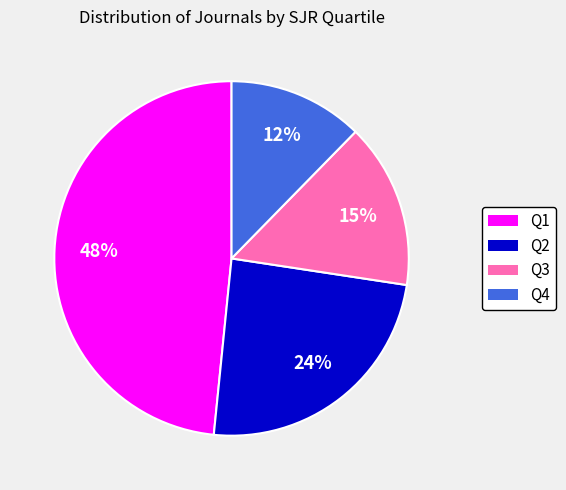

Is it true that Q2 is 24% of the pie?

True